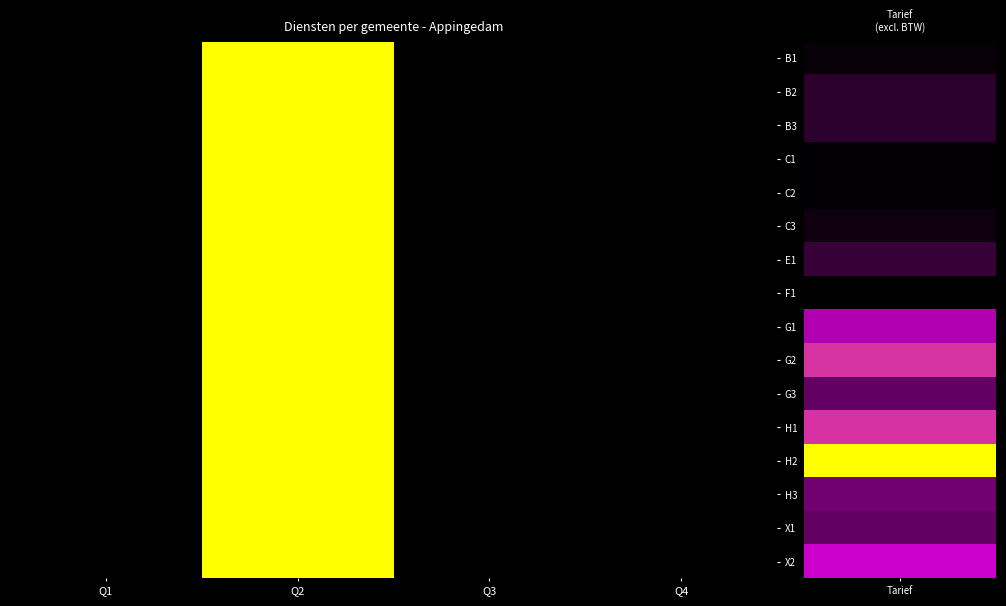

How many series are shown in this chart?

16